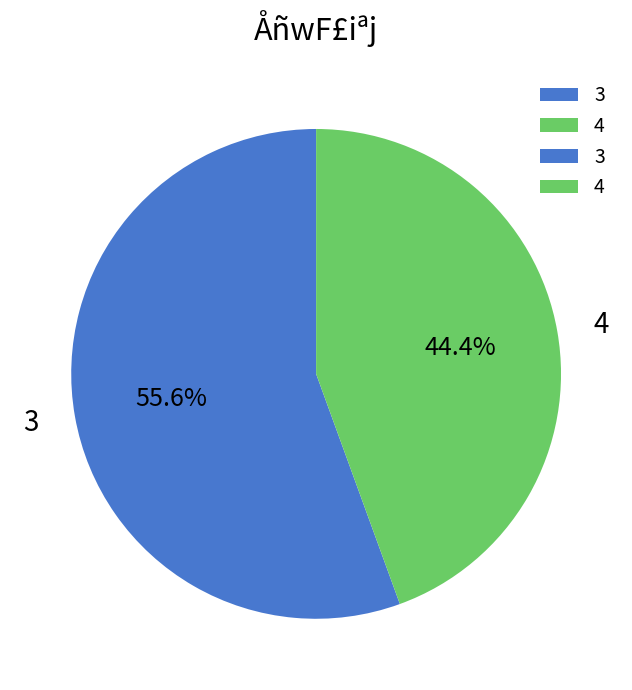

How many slices are in this pie chart?

2